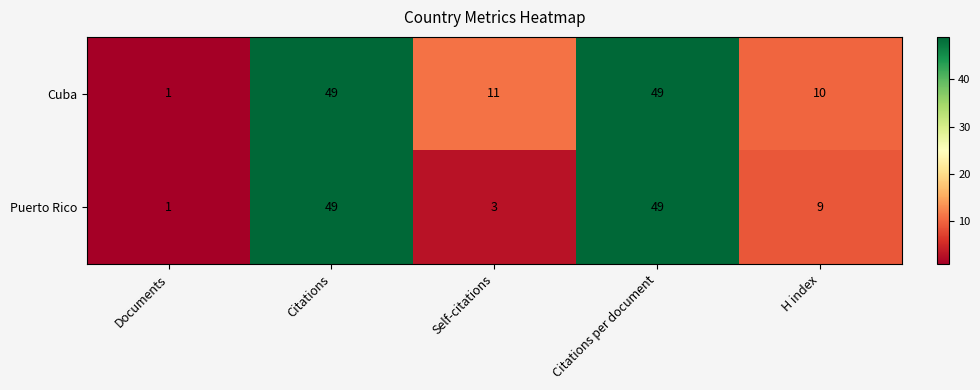

Between Citations and H index, which series saw the biggest shift?

Puerto Rico